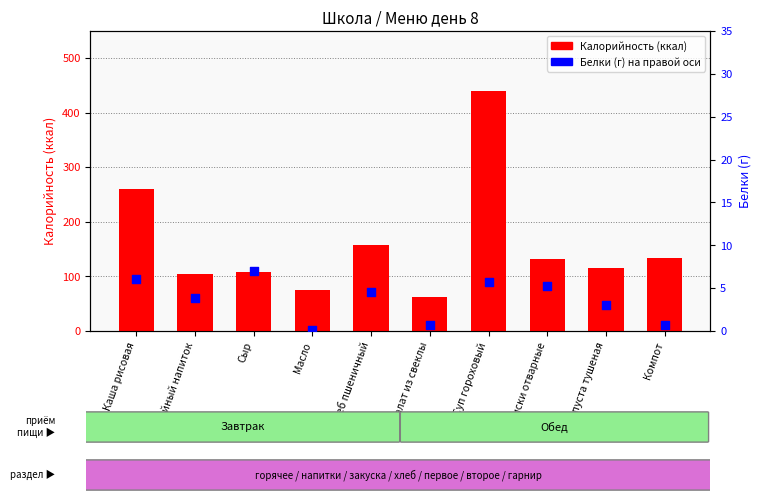

What is the total value across all series at Хлеб пшеничный?

161.5